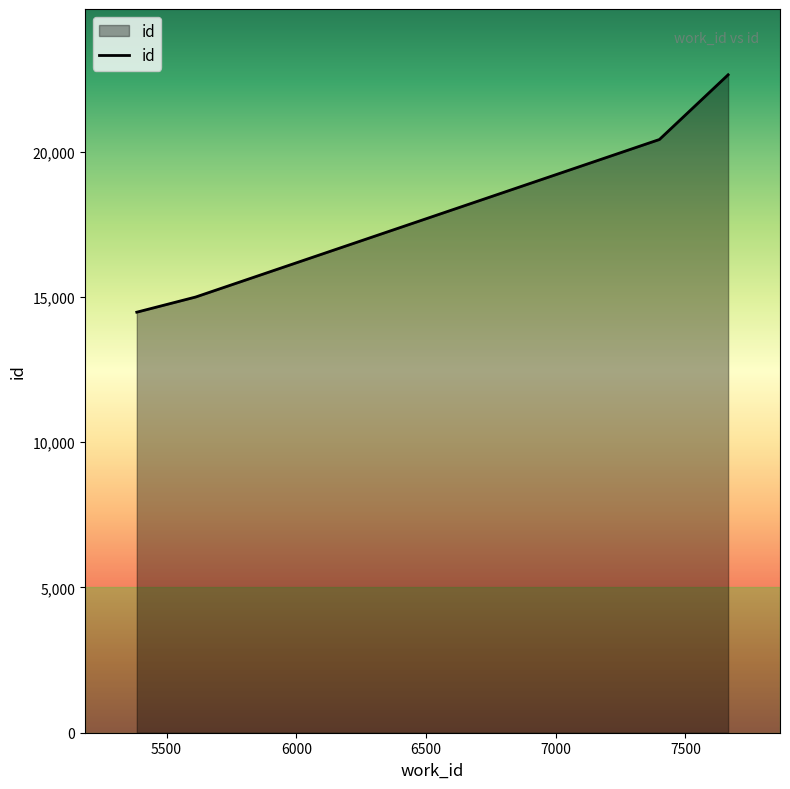

True or false: there are more than 1 points higher than both neighbors.

False